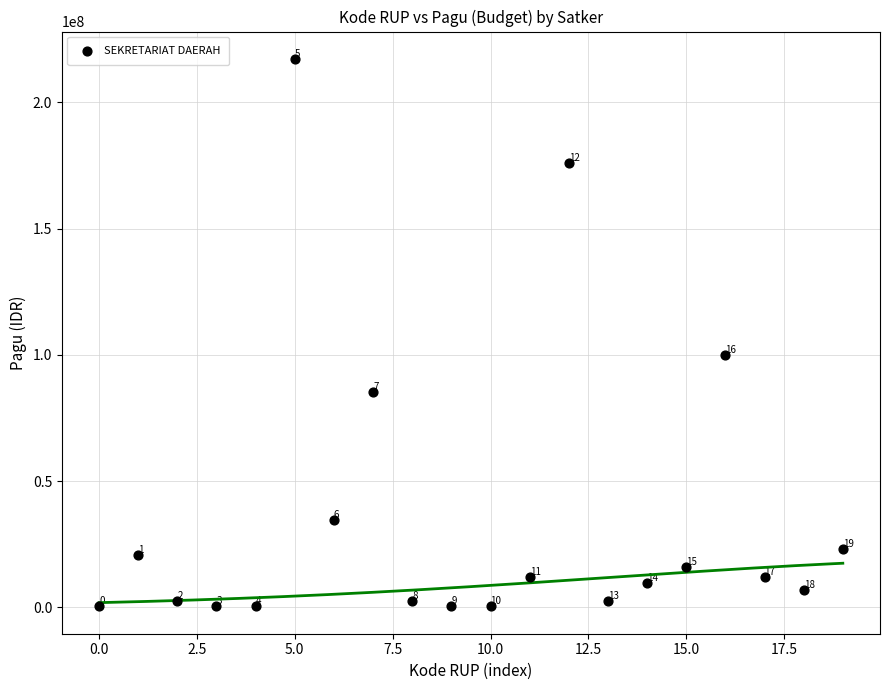

What is the range of Y values (max minus min)?

216800000